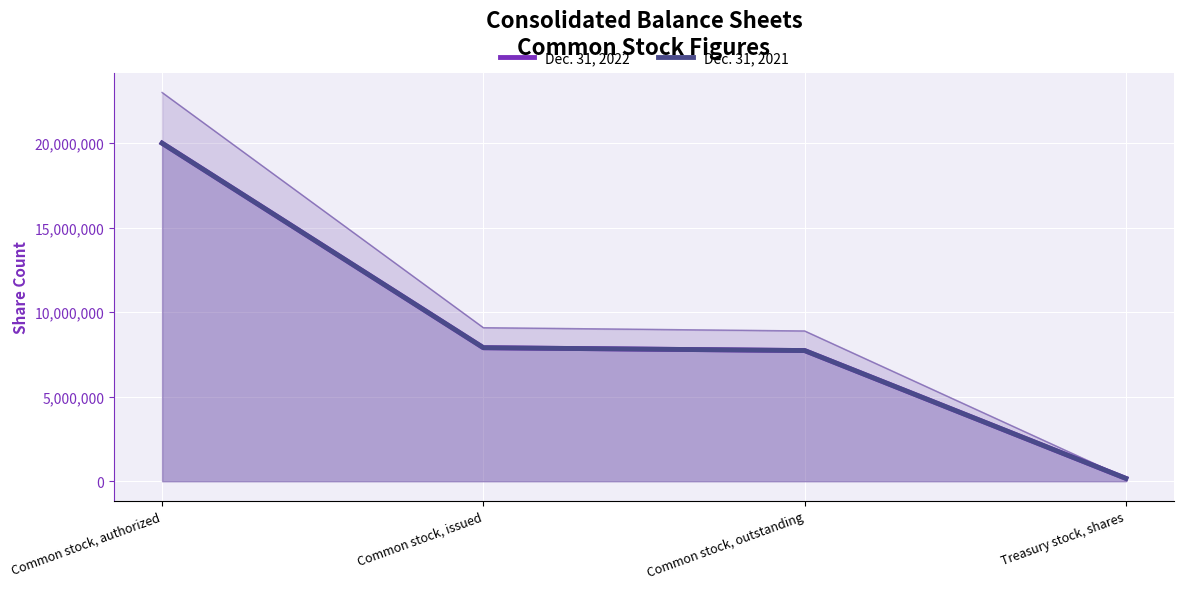

What are all the series names shown in the legend?

Dec. 31, 2022, Dec. 31, 2021